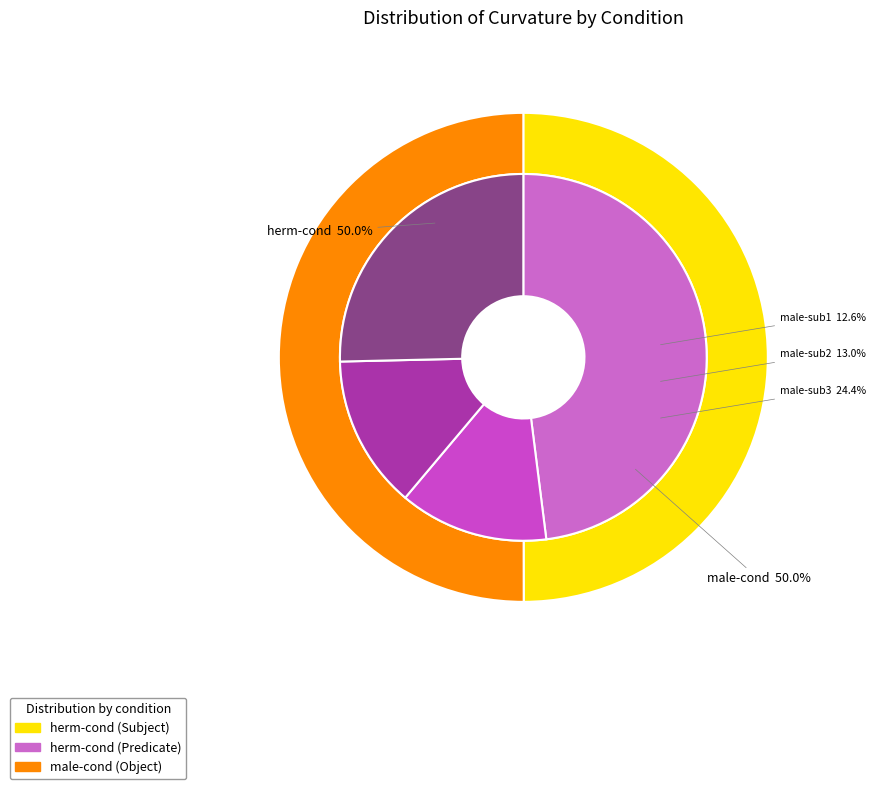

Rank the series at 19 from lowest to highest value.

herm-cond, male-cond